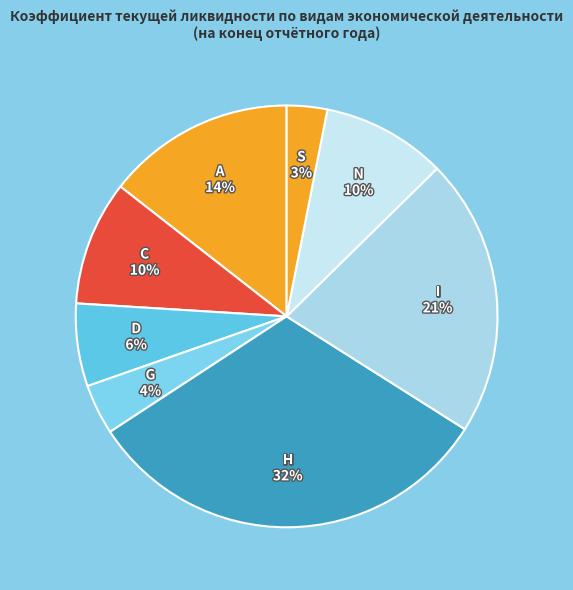

How many segments does this pie chart have?

8